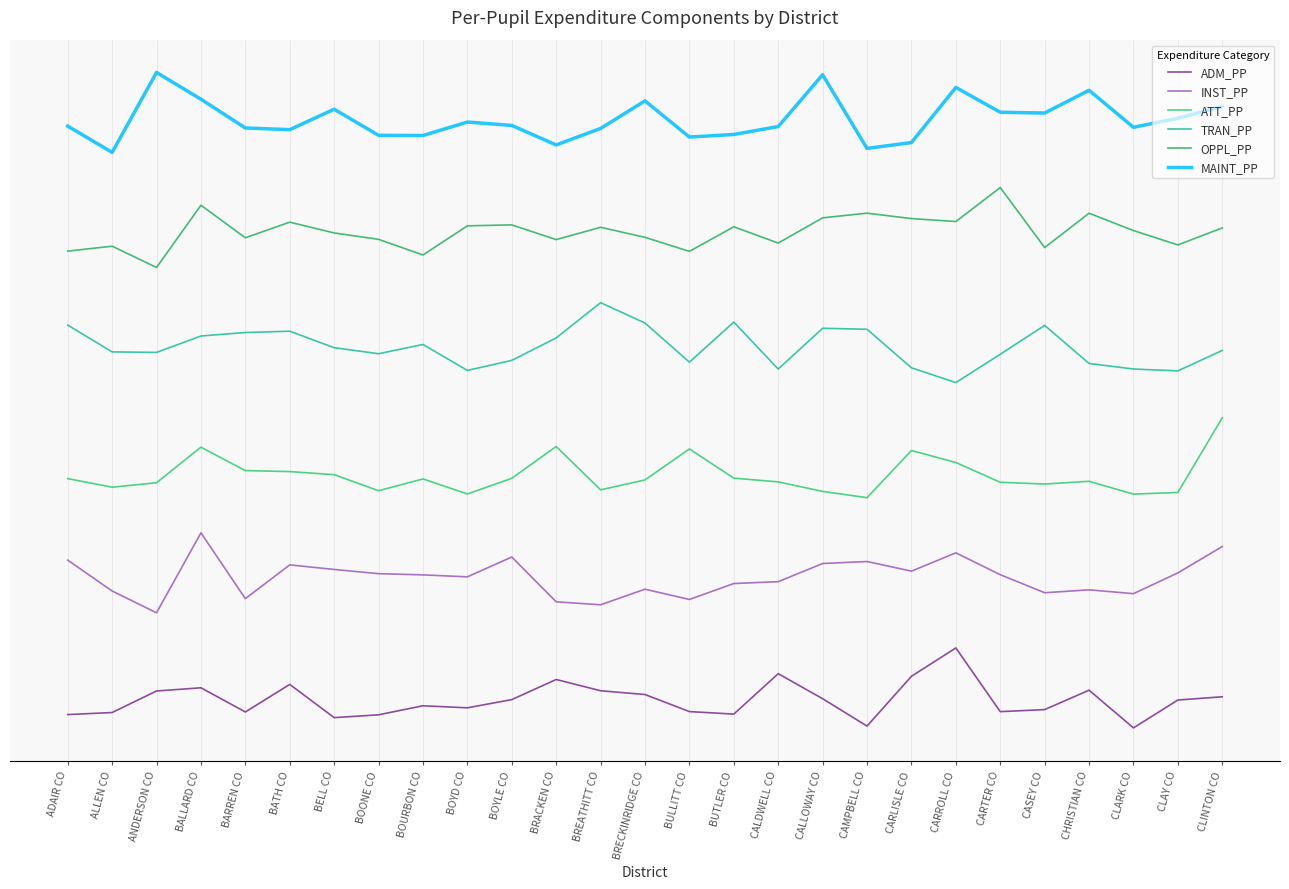

Does the chart have visible grid lines?

No